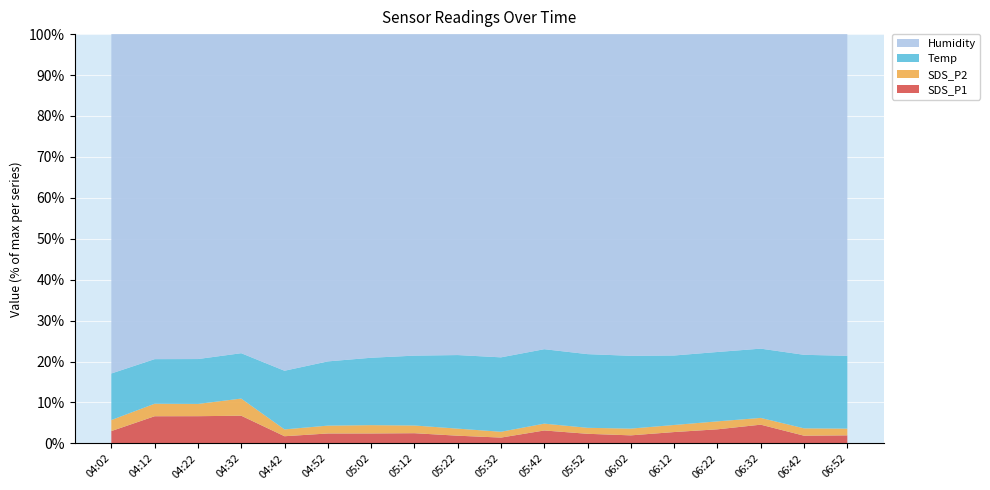

Reading left to right, extract all data points from this chart.

SDS_P1: 04:02=3.6	04:12=8.3	04:22=8.4	04:32=8.7	04:42=2.1	04:52=3.0	05:02=3.1	05:12=3.2	05:22=2.4	05:32=1.8	05:42=4.1	05:52=3.0	06:02=2.5	06:12=3.5	06:22=4.4	06:32=6.0	06:42=2.4	06:52=2.5
SDS_P2: 04:02=3.2	04:12=3.9	04:22=3.8	04:32=5.4	04:42=2.0	04:52=2.4	05:02=2.6	05:12=2.4	05:22=2.2	05:32=1.8	05:42=2.2	05:52=1.9	06:02=2.1	06:12=2.2	06:22=2.5	06:32=2.1	06:42=2.3	06:52=2.1
Temp: 04:02=13.7	04:12=13.7	04:22=13.8	04:32=14.2	04:42=17.4	04:52=19.6	05:02=20.8	05:12=21.7	05:22=22.9	05:32=23.0	05:42=23.6	05:52=23.0	06:02=22.6	06:12=21.6	06:22=21.8	06:32=22.0	06:42=22.9	06:52=22.6
Humidity: 04:02=99.9	04:12=99.9	04:22=99.9	04:32=99.9	04:42=99.9	04:52=99.9	05:02=99.9	05:12=99.9	05:22=99.9	05:32=99.9	05:42=99.9	05:52=99.9	06:02=99.9	06:12=99.9	06:22=99.9	06:32=99.9	06:42=99.9	06:52=99.9